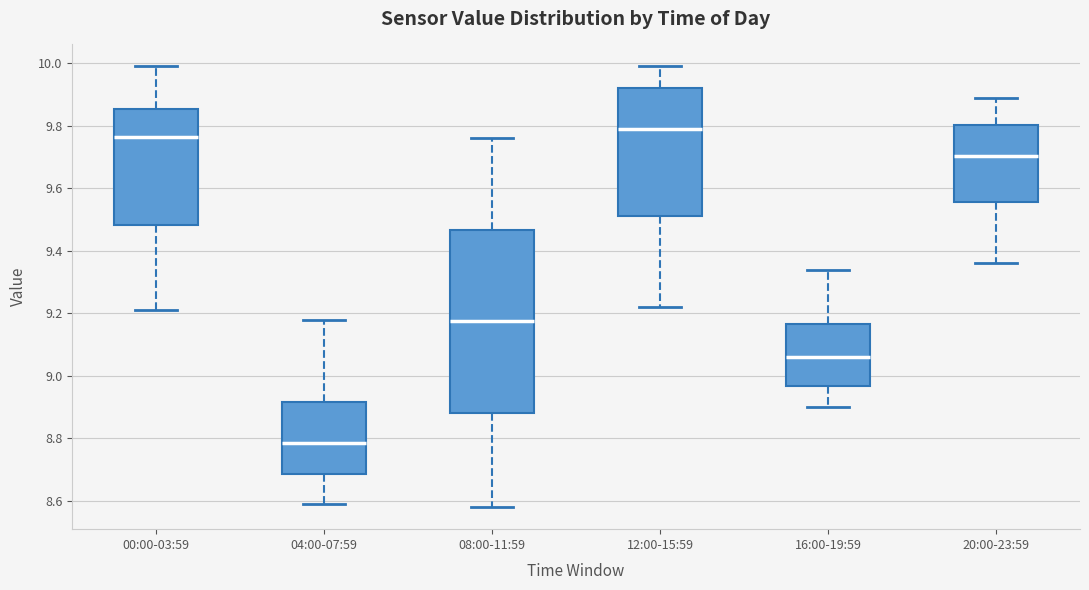

Comparing the boxes themselves (not the whiskers), which one is the tallest?

08:00-11:59